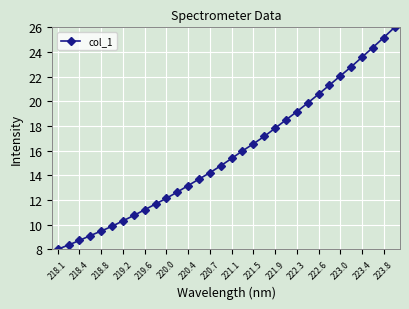

What is the value of the 25th point from the left?

20.6